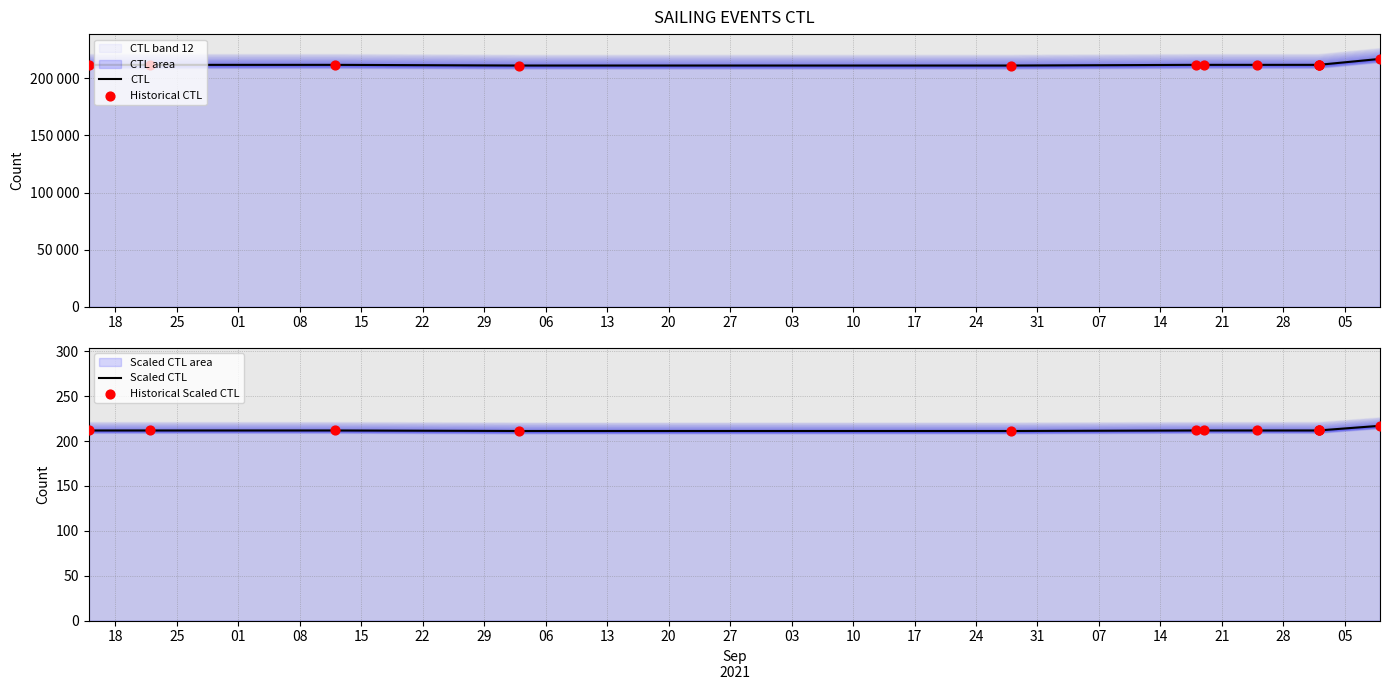

At how many categories does at least one series exceed 33515?

12